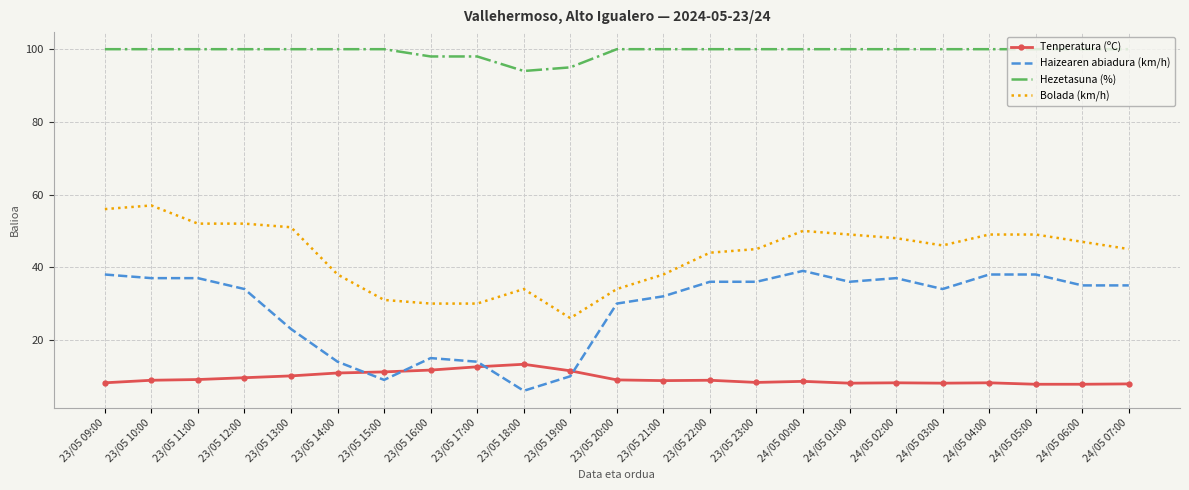

What is the difference between the Hezetasuna (%) values at 23/05 16:00 and 23/05 19:00?

3.0